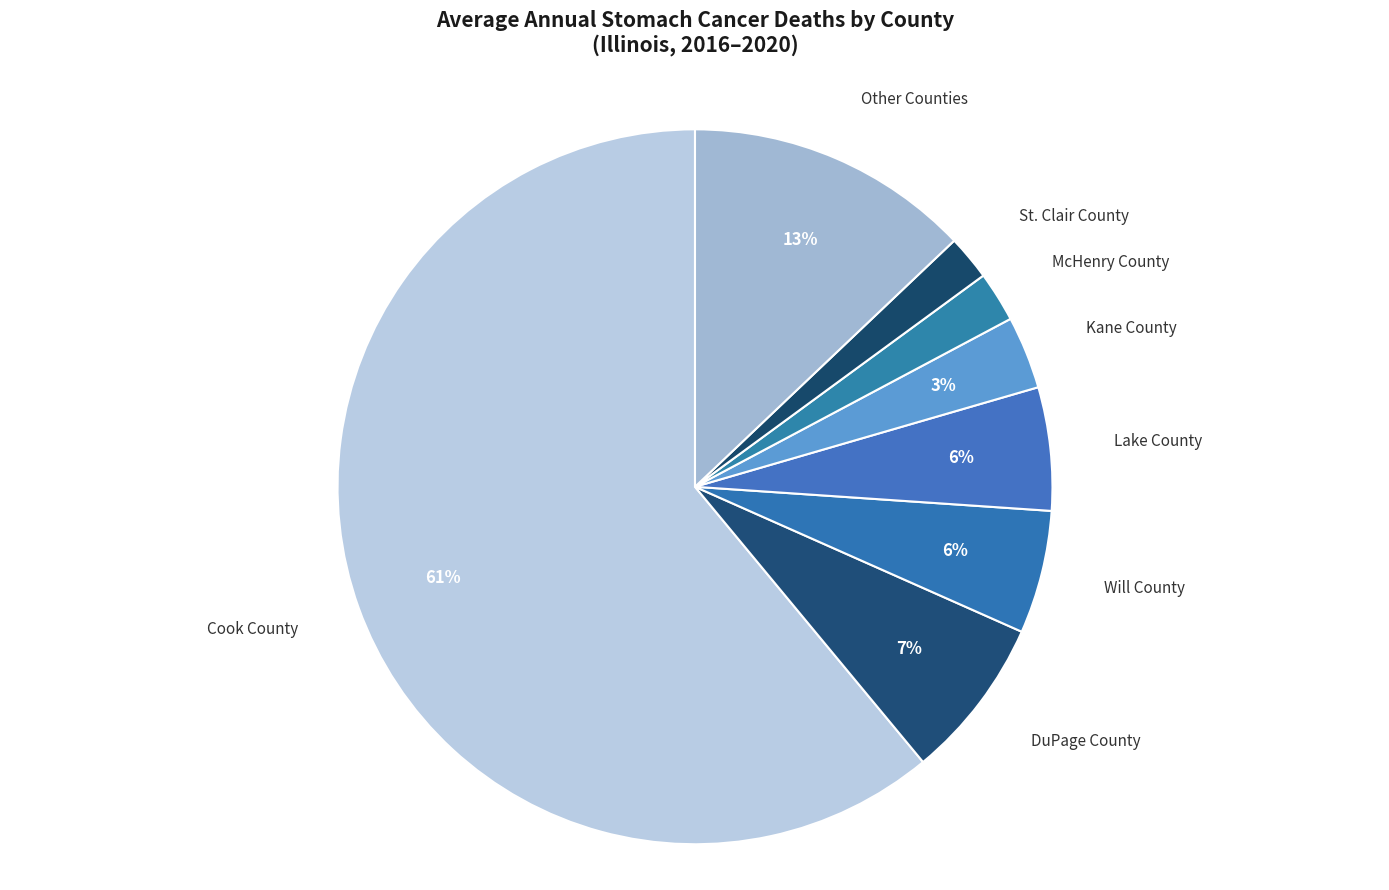

How many segments does this pie chart have?

8